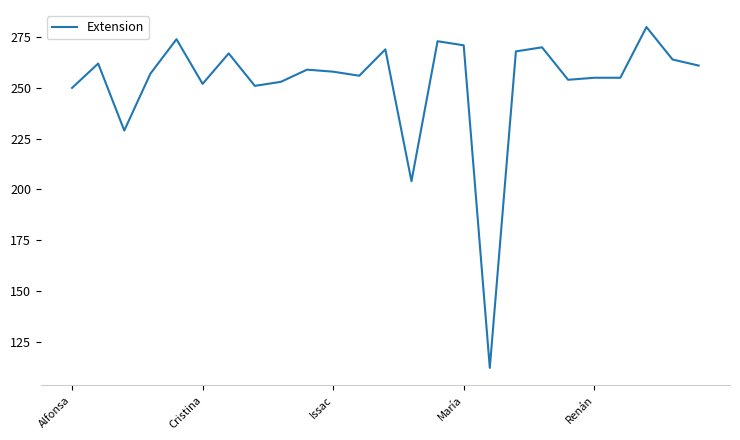

Does the chart display data point markers on the line(s)?

No